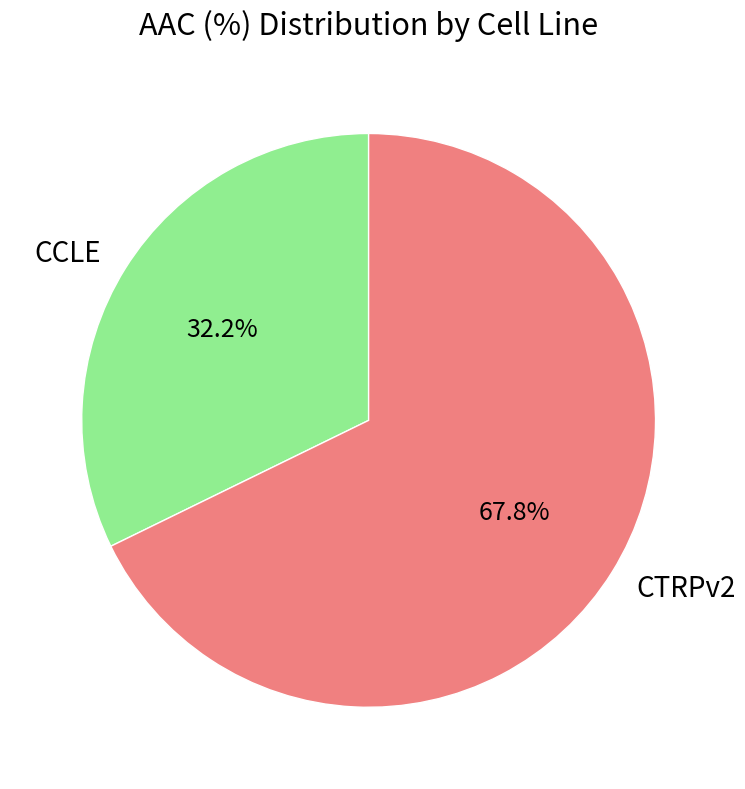

To the nearest percent, what is the difference between the largest and smallest slice percentages?

36%